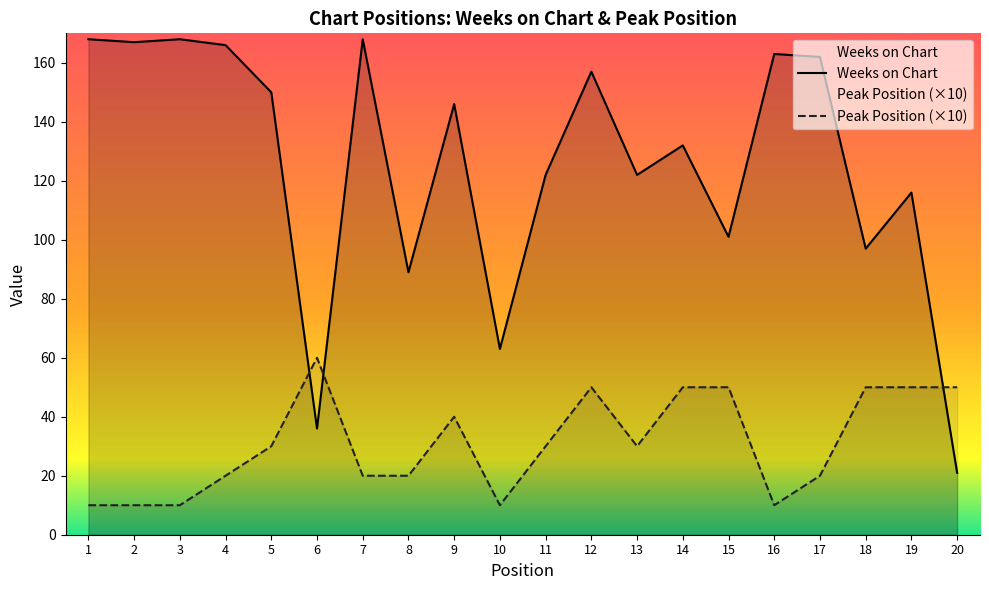

Which series changed the most between 10 and 12?

Weeks on Chart